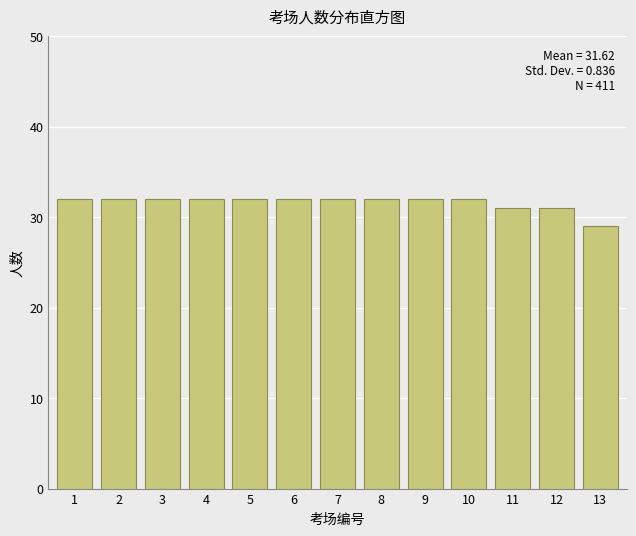

Reading left to right, extract all data points from this chart.

32	32	32	32	32	32	32	32	32	32	31	31	29